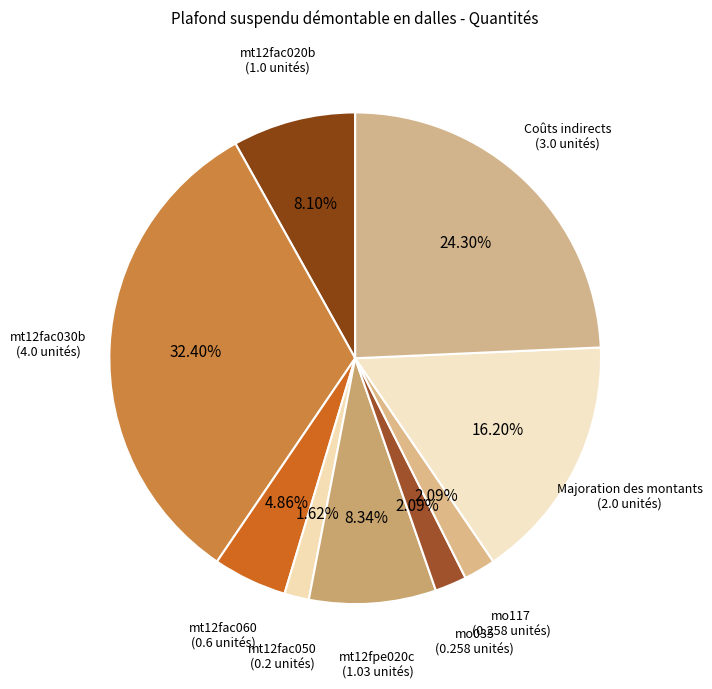

To the nearest percent, what is the average slice percentage?

11%